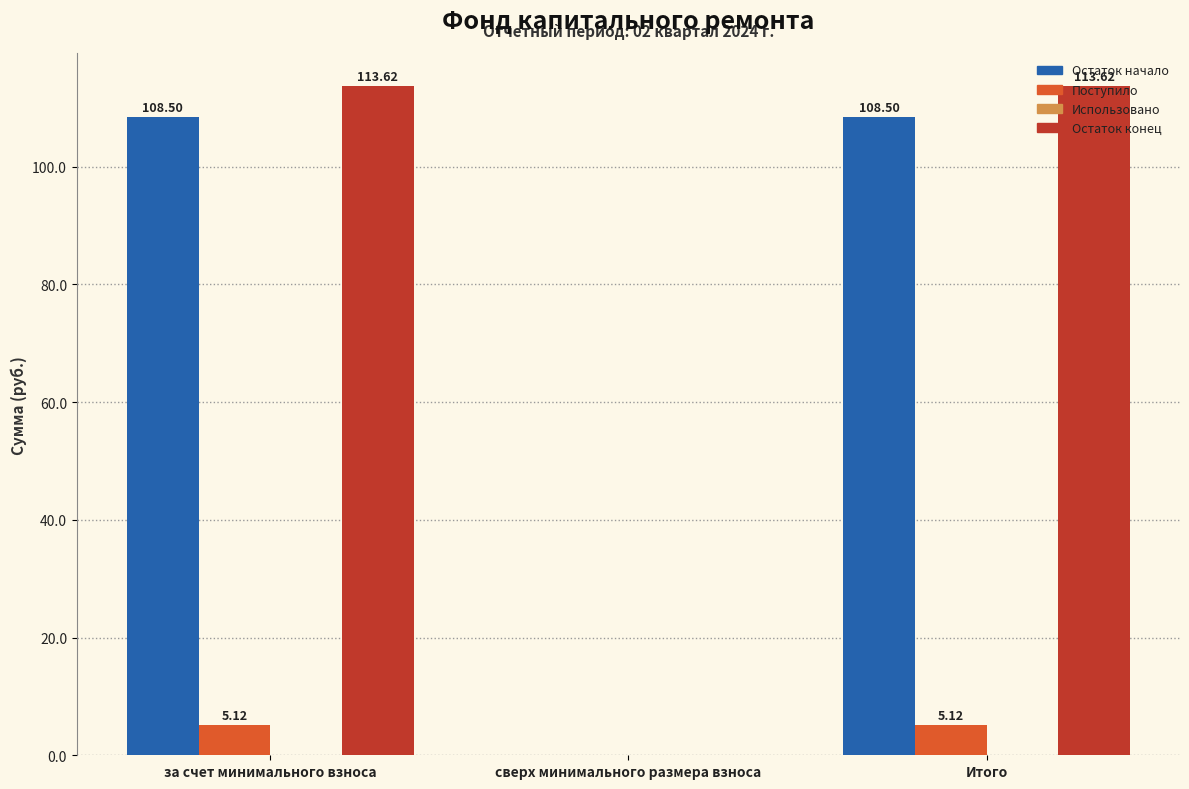

What is the sum of all Остаток начало values?

217.0